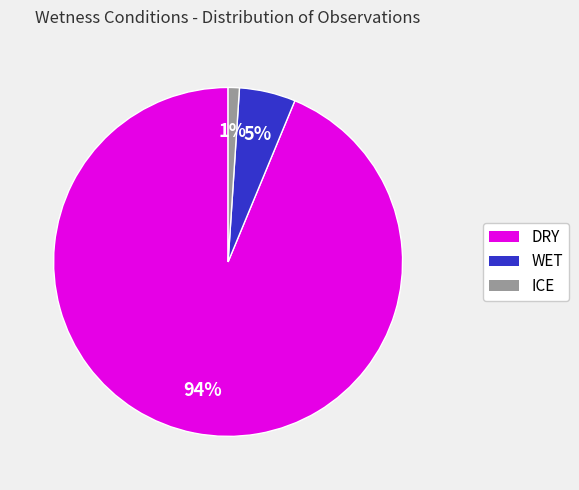

What percentage is the ICE slice, to the nearest percent?

1%